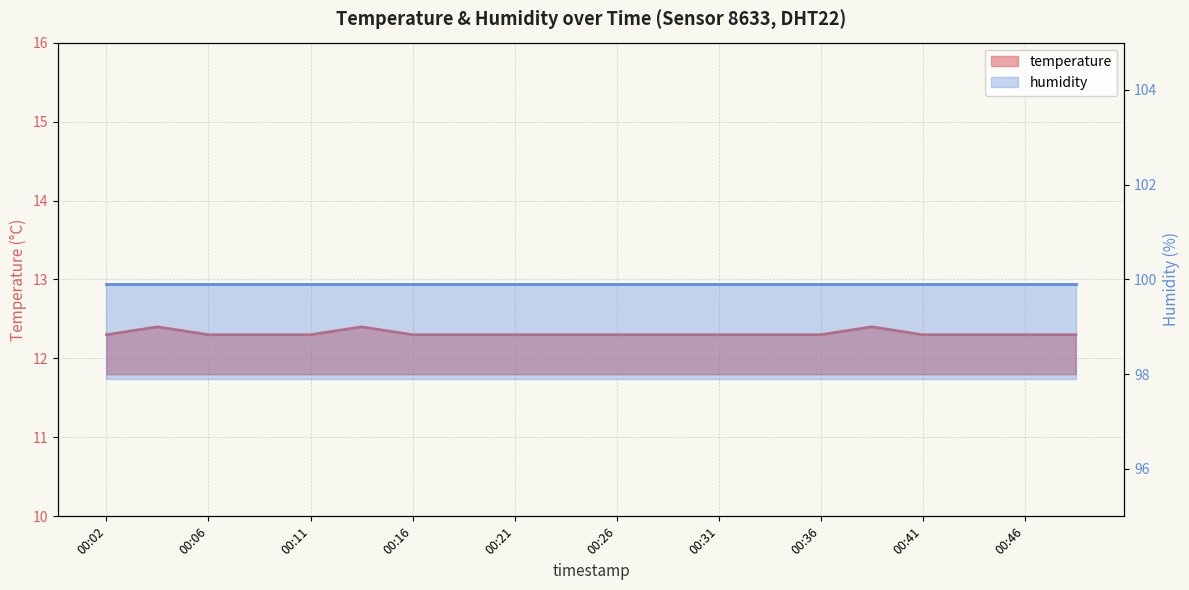

What is the minimum value shown in the chart?

12.3